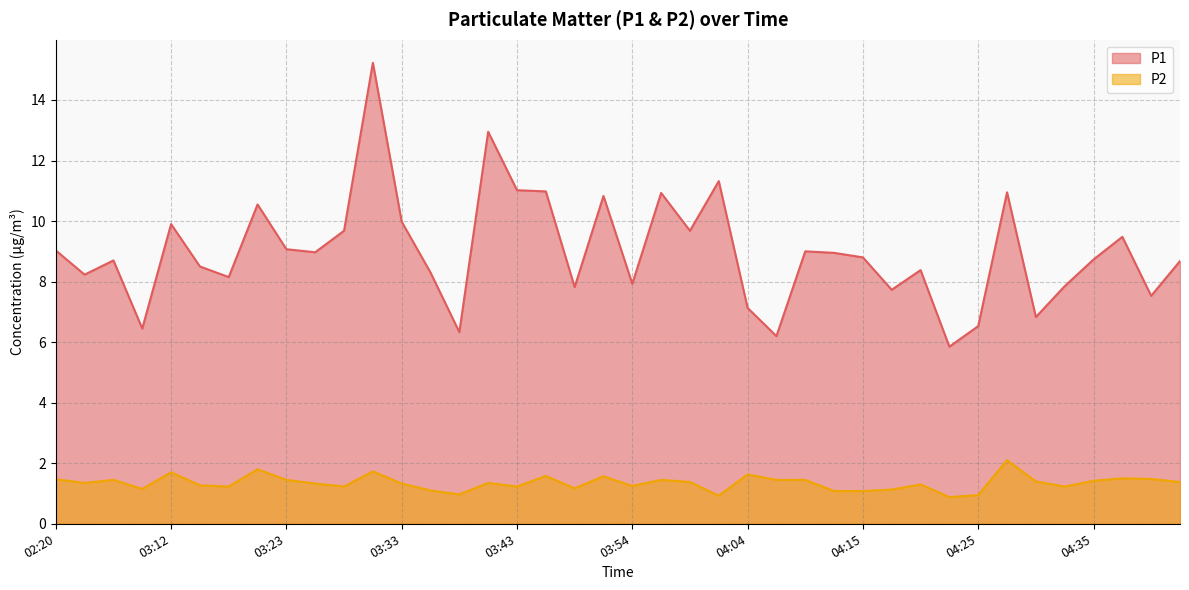

True or false: P2 and P1 intersect in this chart.

False